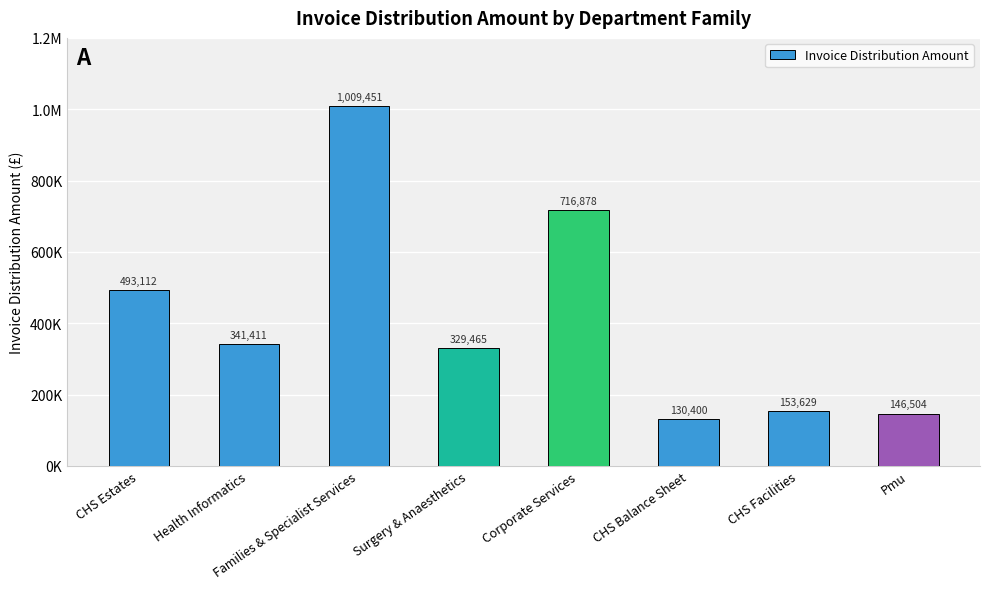

Where does the data first go above 341410?

CHS Estates